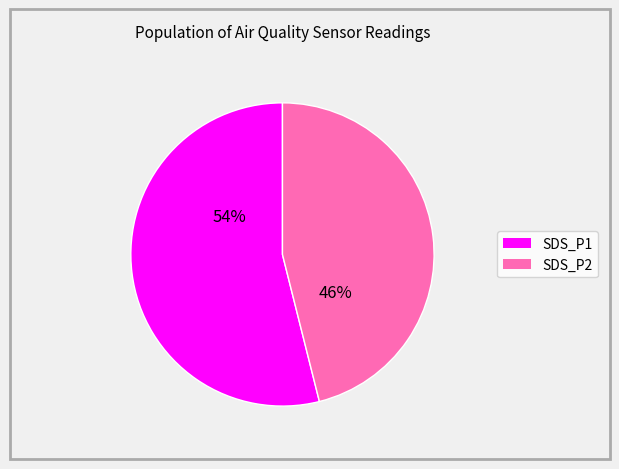

What percentage is the SDS_P2 slice, to the nearest percent?

46%